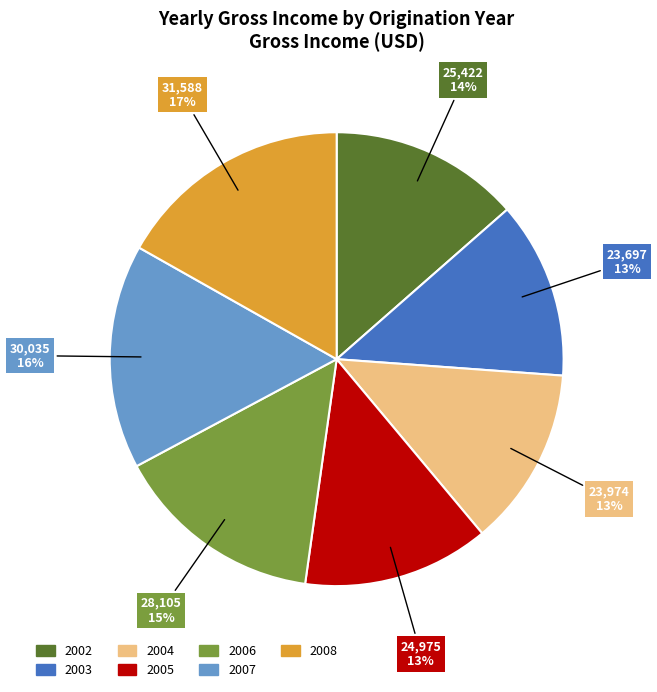

Is the sum of 2005 and 2004 greater than half?

No